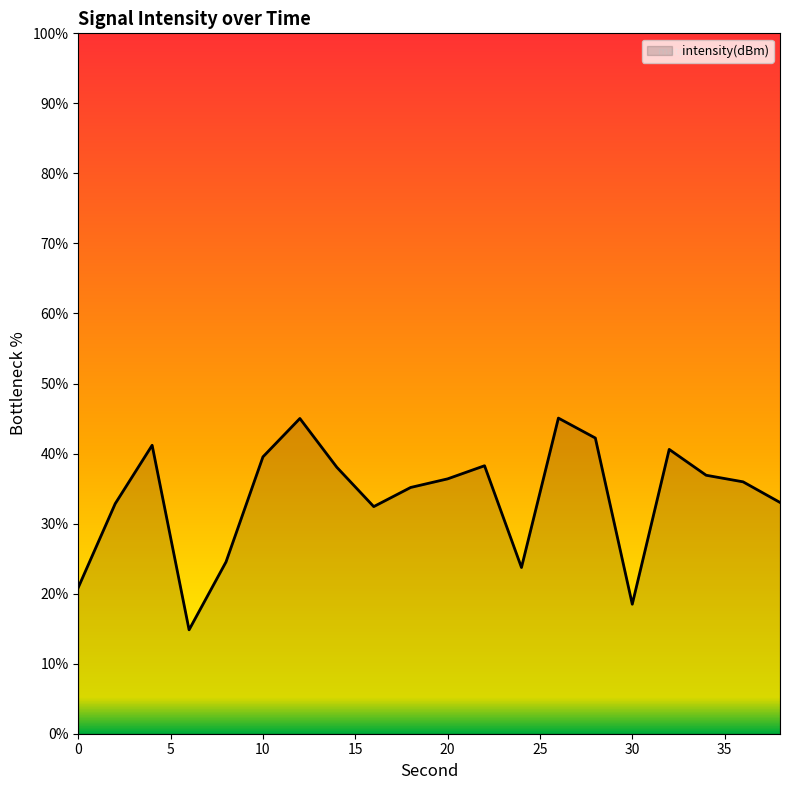

What is the smallest value displayed?

14.8